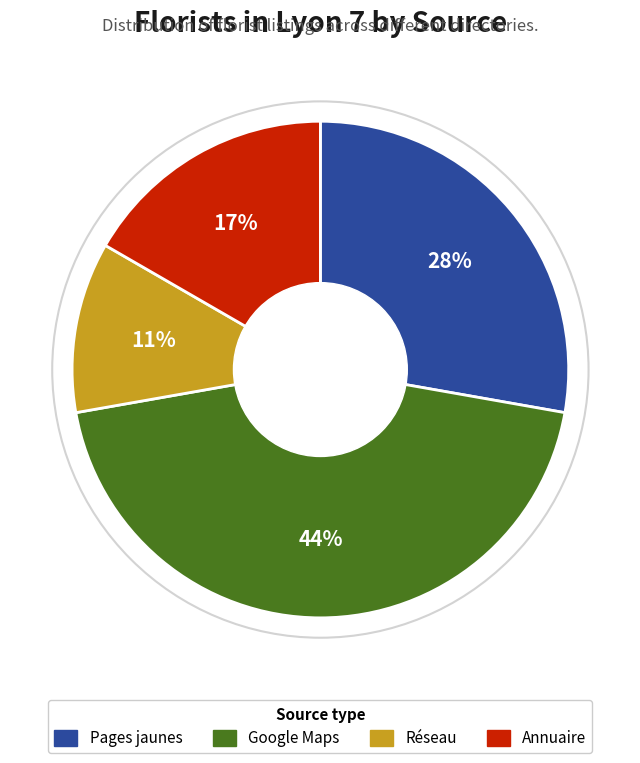

To the nearest percent, what is the average slice percentage?

25%